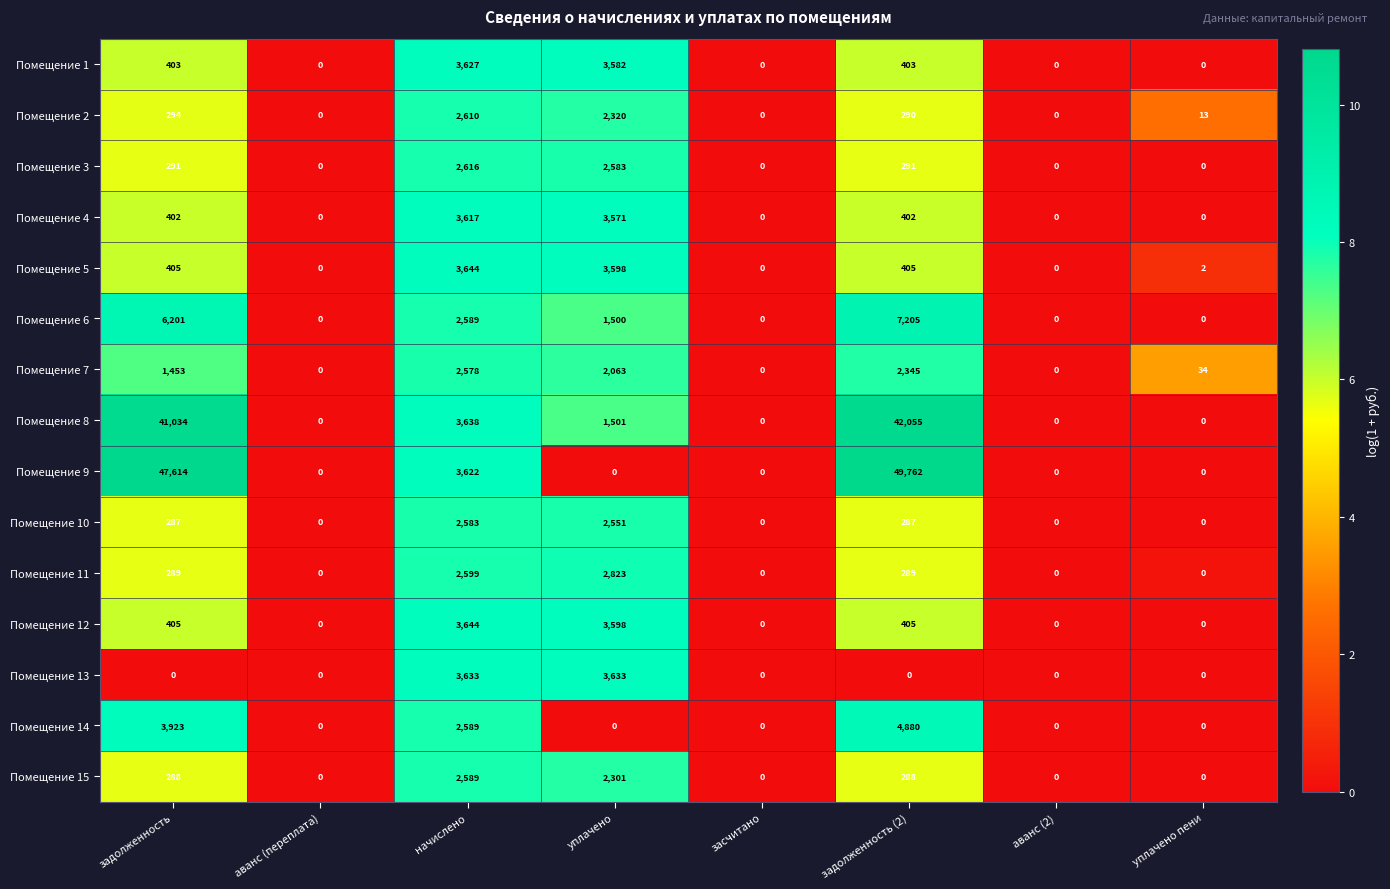

At which category is the sum across all series the highest?

задолженность (2)